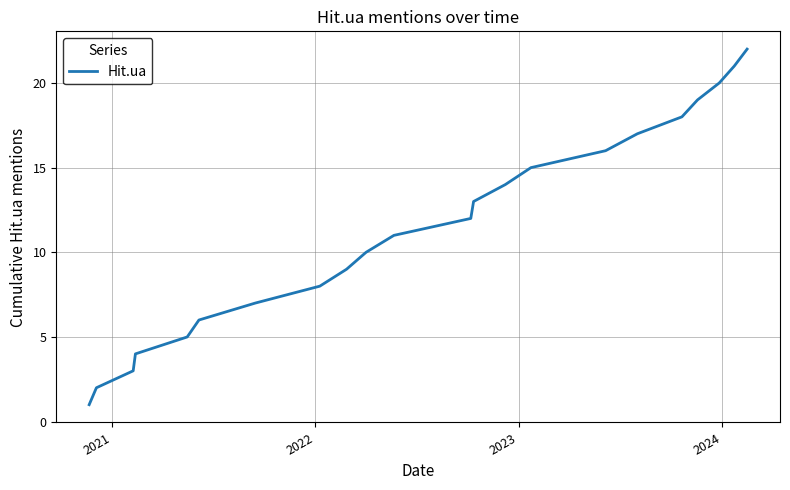

What is the difference between the maximum and minimum values?

21